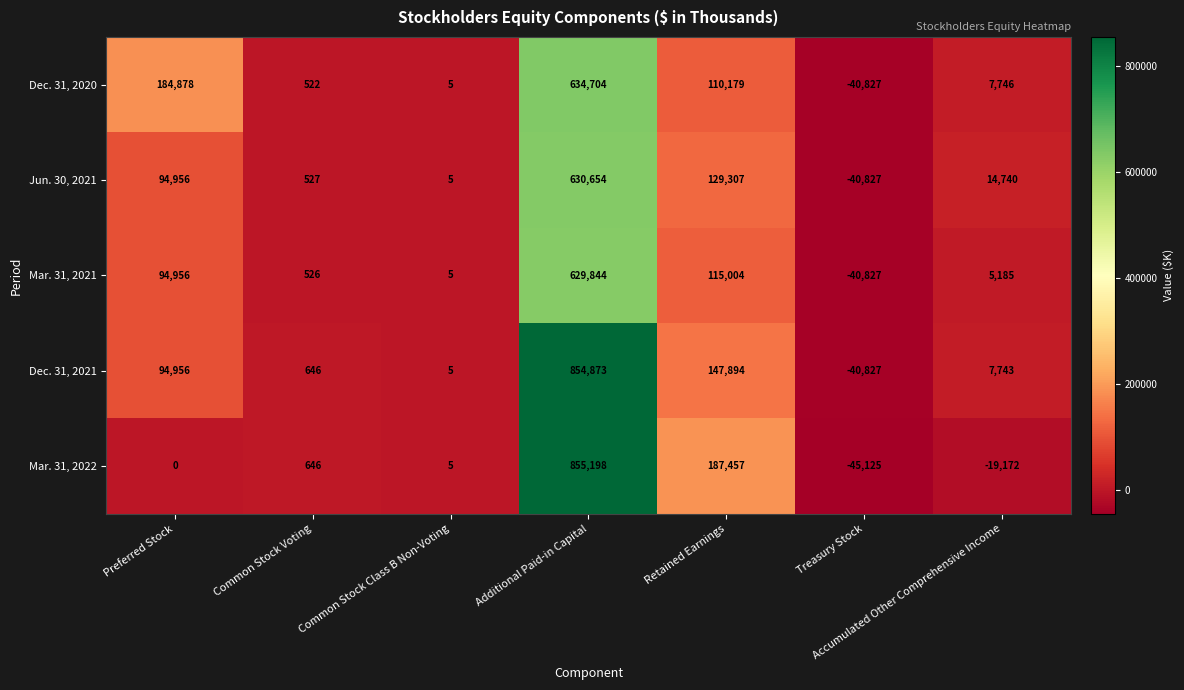

Where is Dec. 31, 2020 nearest to the value 296938?

Preferred Stock